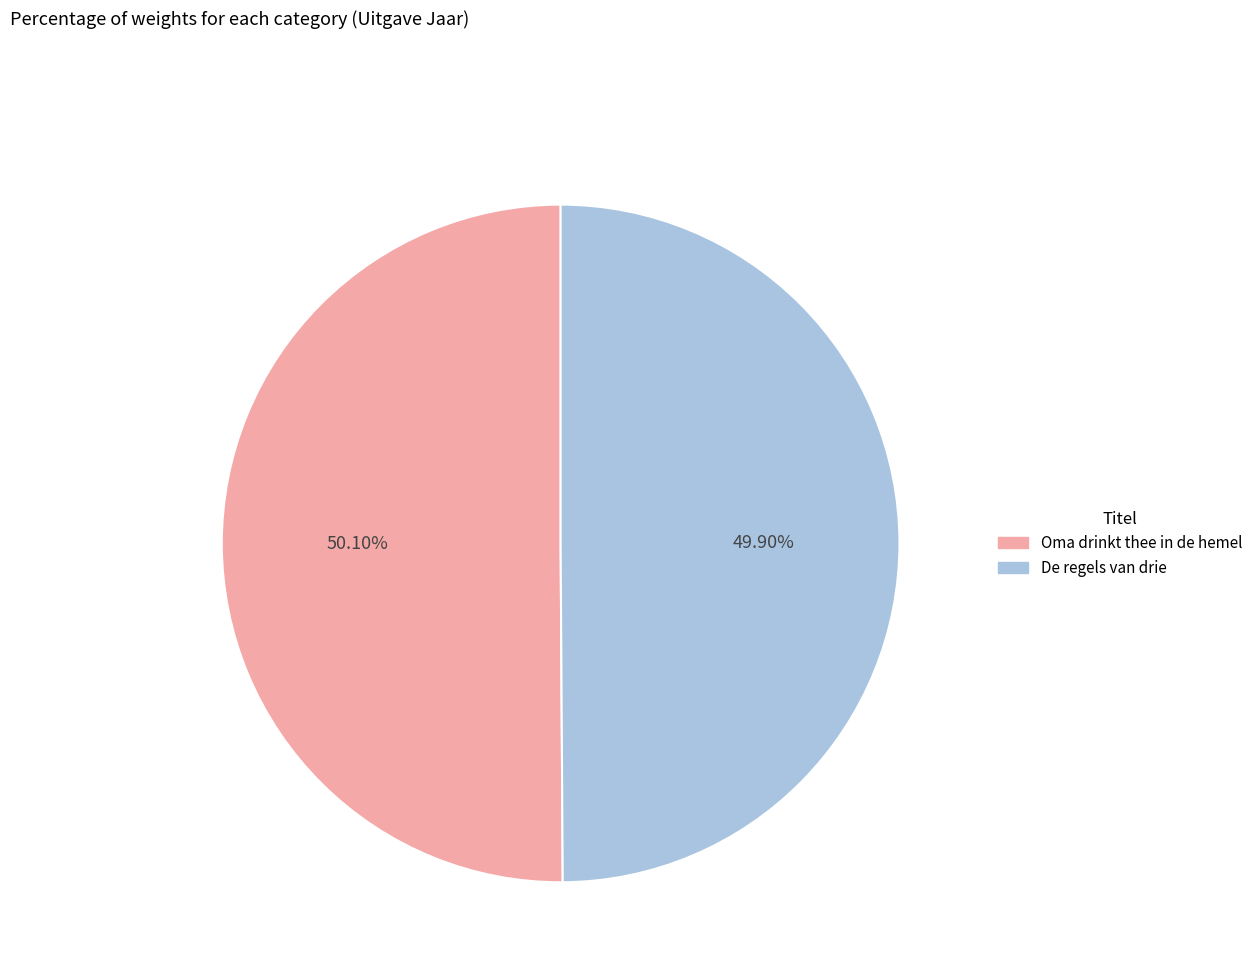

Do Oma drinkt thee in de hemel and De regels van drie together represent more than half of the pie?

Yes